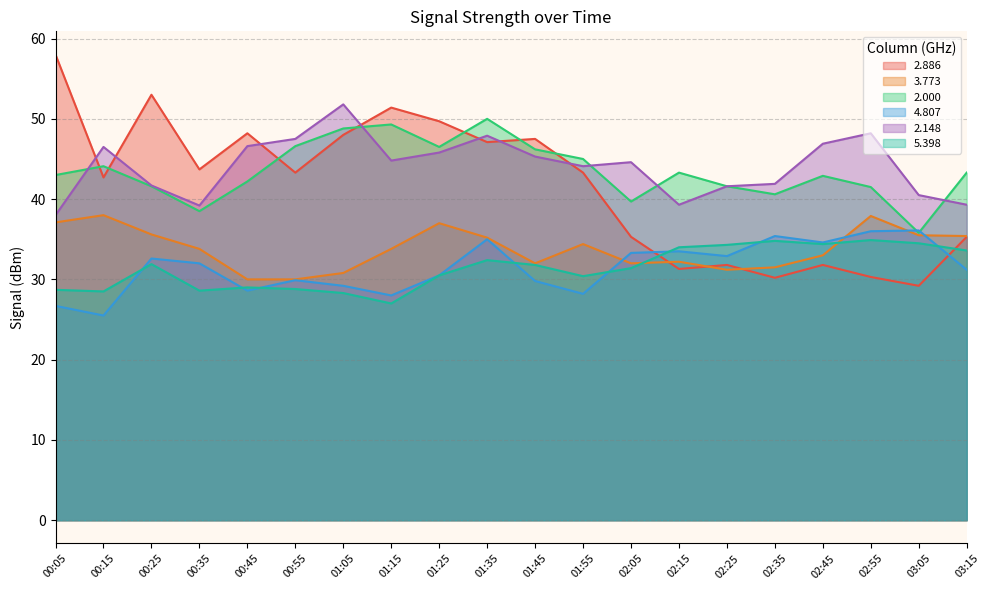

Reading left to right, list all the values displayed in this chart.

2.886: 00:05=58.0	00:15=42.7	00:25=53.0	00:35=43.7	00:45=48.2	00:55=43.3	01:05=48.0	01:15=51.4	01:25=49.7	01:35=47.1	01:45=47.5	01:55=43.3	02:05=35.3	02:15=31.3	02:25=31.8	02:35=30.2	02:45=31.8	02:55=30.3	03:05=29.2	03:15=35.3
3.773: 00:05=37.1	00:15=38.0	00:25=35.6	00:35=33.8	00:45=30.0	00:55=30.0	01:05=30.8	01:15=33.8	01:25=37.0	01:35=35.2	01:45=32.0	01:55=34.4	02:05=32.0	02:15=32.2	02:25=31.2	02:35=31.5	02:45=33.0	02:55=37.9	03:05=35.5	03:15=35.4
2.000: 00:05=43.0	00:15=44.1	00:25=41.6	00:35=38.5	00:45=42.2	00:55=46.6	01:05=48.8	01:15=49.3	01:25=46.5	01:35=50.0	01:45=46.2	01:55=45.0	02:05=39.7	02:15=43.3	02:25=41.6	02:35=40.6	02:45=42.9	02:55=41.5	03:05=35.8	03:15=43.3
4.807: 00:05=26.7	00:15=25.5	00:25=32.6	00:35=32.0	00:45=28.6	00:55=29.9	01:05=29.2	01:15=28.0	01:25=30.5	01:35=35.0	01:45=29.8	01:55=28.2	02:05=33.3	02:15=33.5	02:25=32.9	02:35=35.4	02:45=34.6	02:55=36.0	03:05=36.1	03:15=31.2
2.148: 00:05=38.0	00:15=46.5	00:25=41.7	00:35=39.2	00:45=46.6	00:55=47.5	01:05=51.8	01:15=44.8	01:25=45.8	01:35=47.9	01:45=45.3	01:55=44.1	02:05=44.6	02:15=39.3	02:25=41.6	02:35=41.9	02:45=46.9	02:55=48.2	03:05=40.5	03:15=39.3
5.398: 00:05=28.7	00:15=28.5	00:25=31.9	00:35=28.6	00:45=29.0	00:55=28.8	01:05=28.3	01:15=27.0	01:25=30.5	01:35=32.4	01:45=31.8	01:55=30.4	02:05=31.4	02:15=34.0	02:25=34.3	02:35=34.8	02:45=34.4	02:55=34.9	03:05=34.5	03:15=33.6